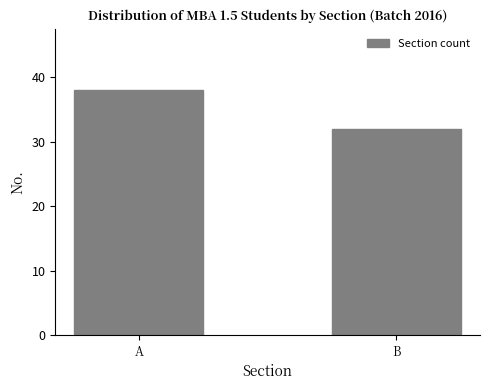

Reading right to left, list all the values displayed in this chart.

B=32	A=38